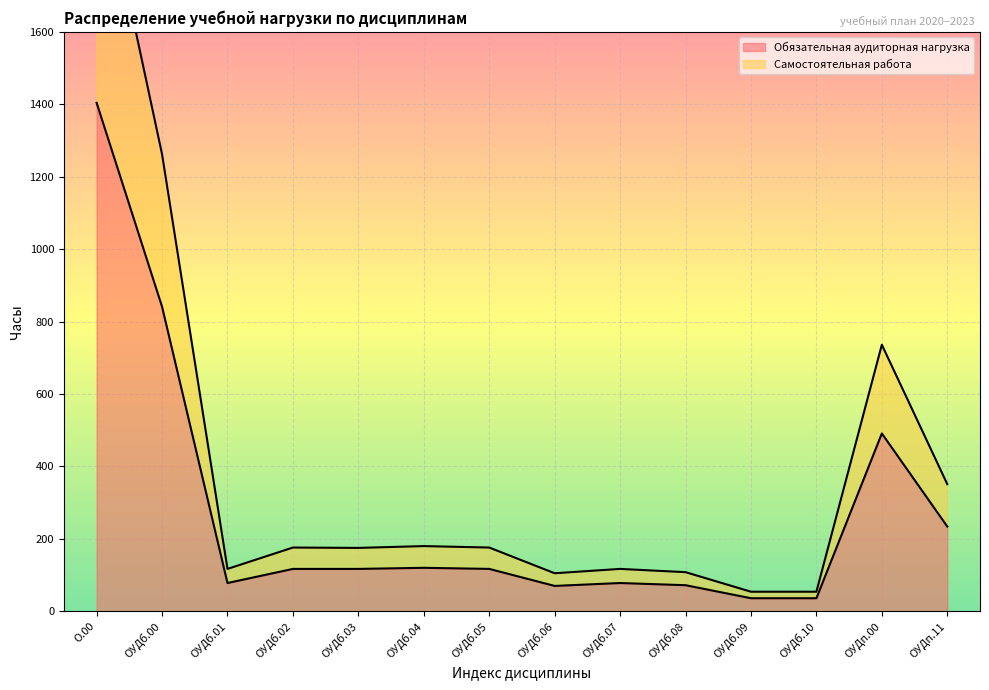

Reading left to right, transcribe all the data shown in this chart.

Обязательная аудиторная нагрузка: 1404	841	78	117	117	120	117	70	78	72	36	36	491	234
Самостоятельная работа: 2106	1262	117	176	175	180	176	105	117	108	54	54	736	351